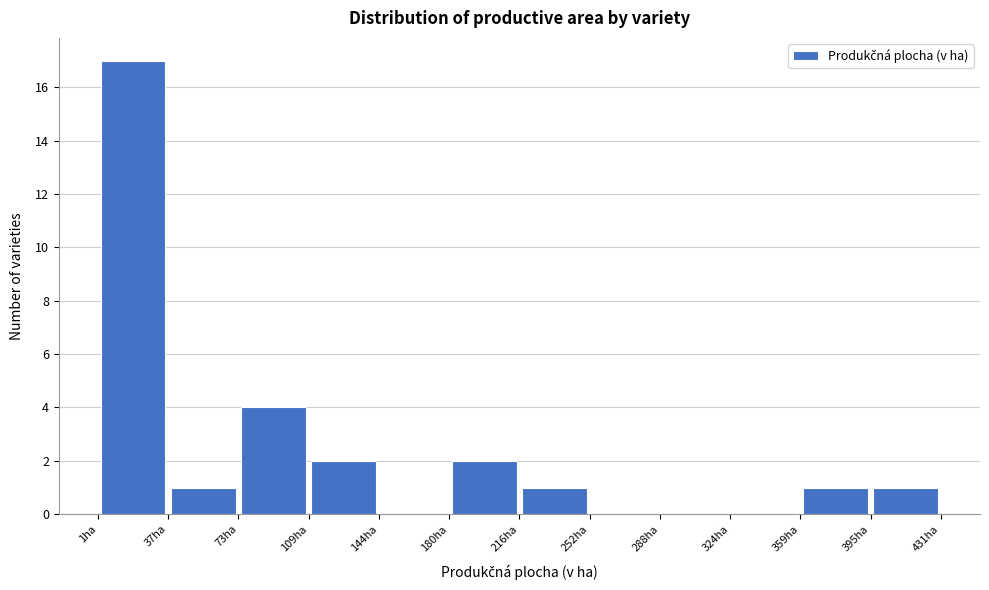

What is the height of the bar covering 75 to 110 on the x-axis? Neither the bar edges nor the heights are printed on the chart, so give them approximately, as read against the axes.

4